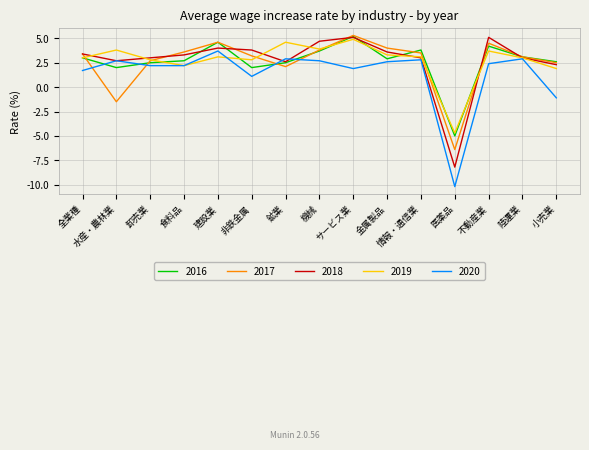

Which series ends up on top after the final intersection of 2017 and 2020?

2017